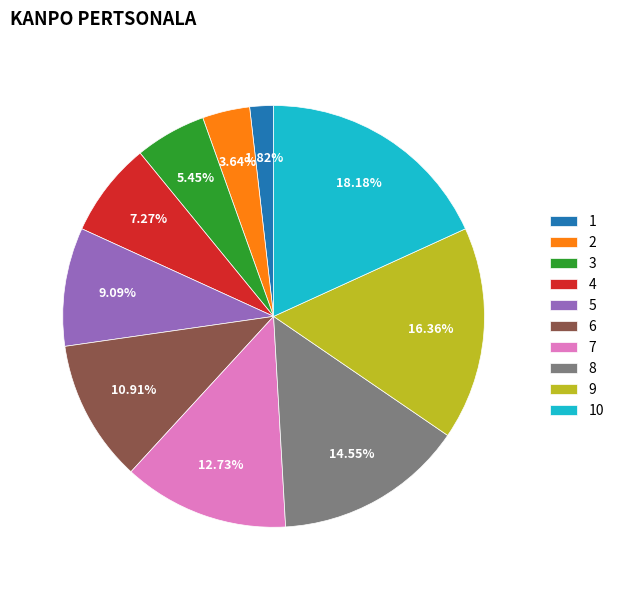

Which has a higher value, 9 or 10?

10